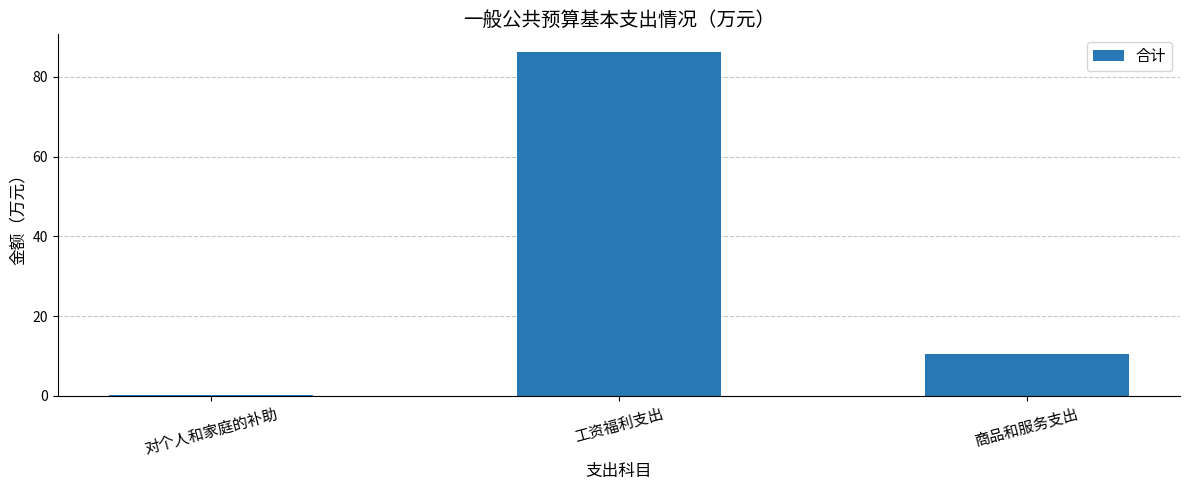

Which has a higher value, 商品和服务支出 or 对个人和家庭的补助?

商品和服务支出